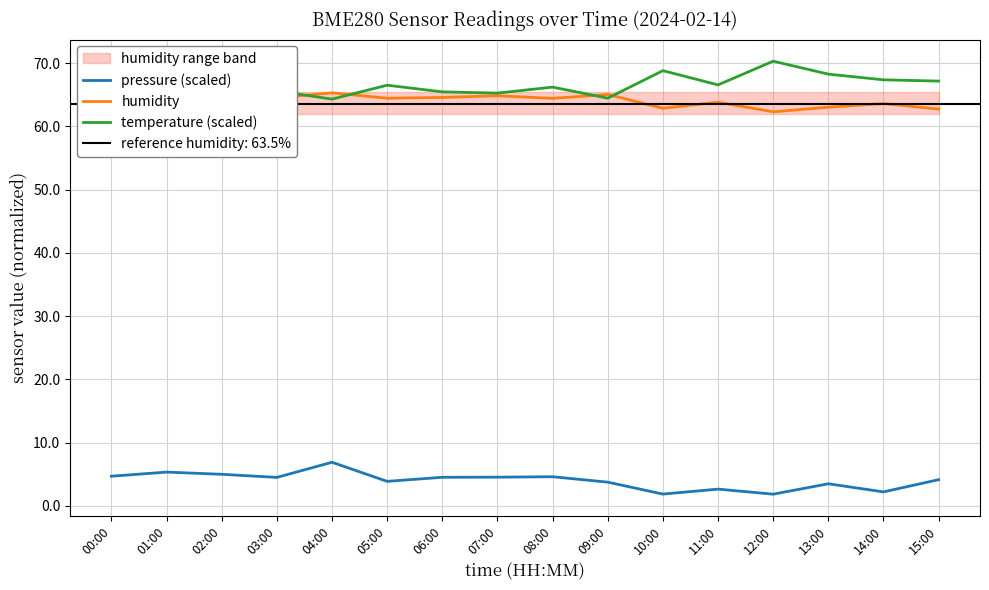

Reading right to left, extract all data points from this chart.

pressure (scaled): 4.2	2.2	3.5	1.9	2.7	1.9	3.8	4.6	4.6	4.5	3.9	6.9	4.5	5.0	5.4	4.7
humidity: 62.7	63.6	63.0	62.3	63.8	62.9	65.0	64.4	64.8	64.6	64.4	65.3	64.5	63.7	64.5	64.2
temperature (scaled): 67.2	67.3	68.2	70.3	66.5	68.8	64.5	66.2	65.2	65.5	66.5	64.3	65.6	67.4	65.8	65.5